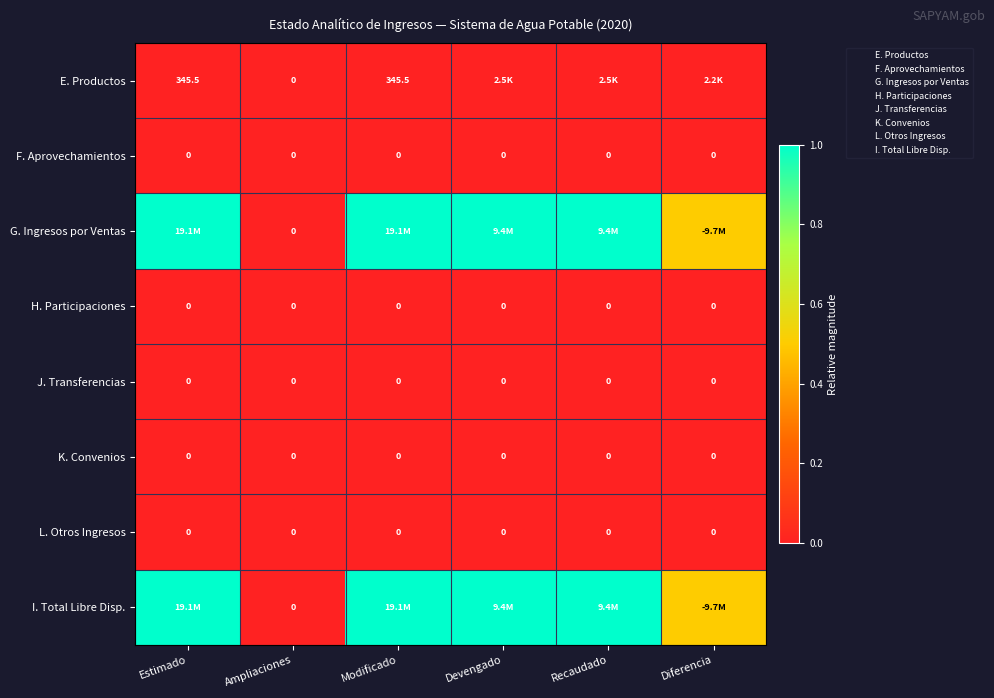

The K. Convenios series shows 0.0 at Estimado. True or false?

True